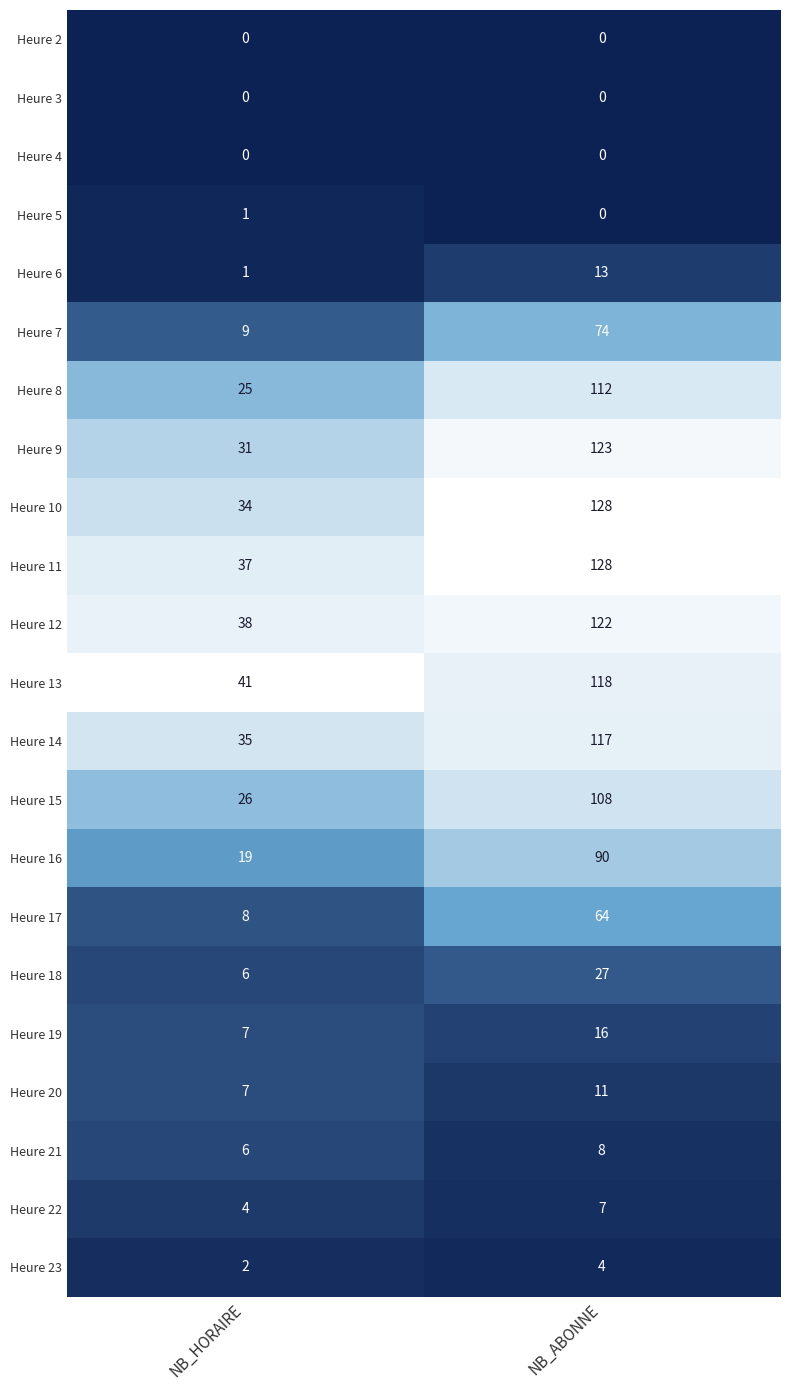

What is the greatest value displayed?

128